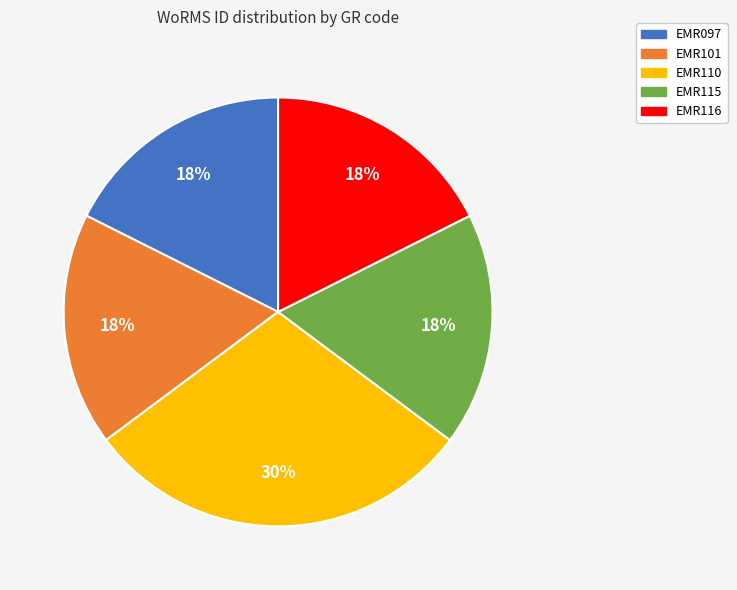

Is it true that EMR097 is 29% of the pie?

False